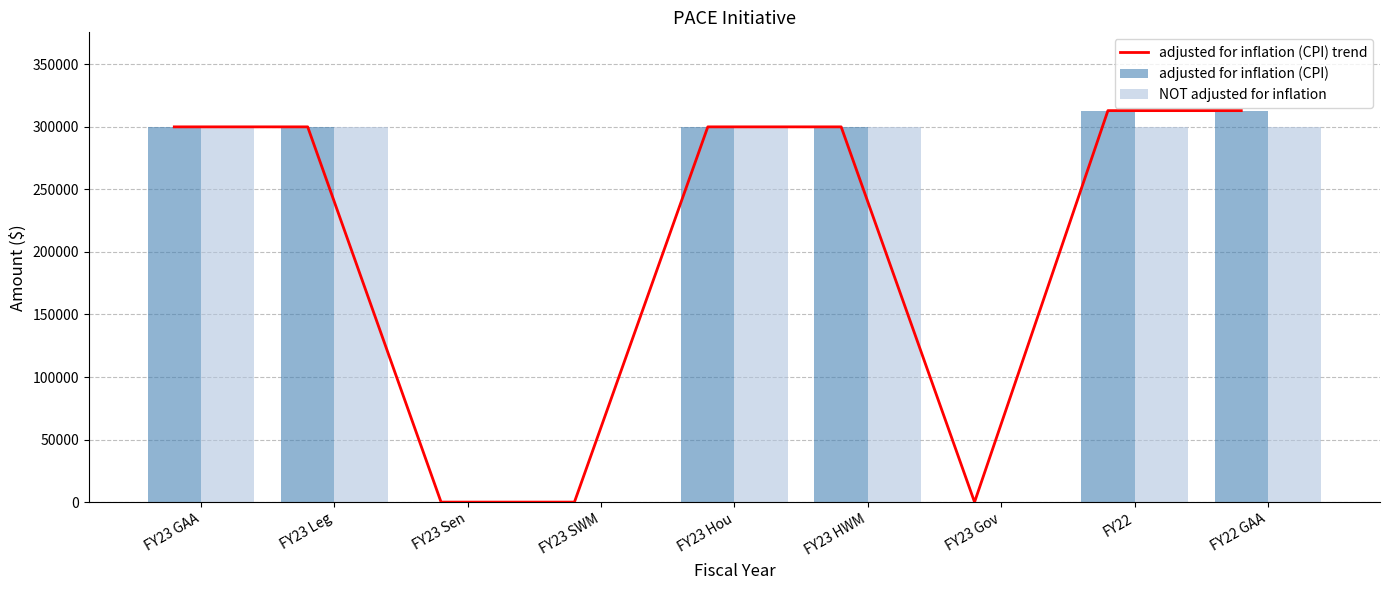

Rank the series by their maximum value, from lowest to highest.

NOT adjusted for inflation, adjusted for inflation (CPI) trend, adjusted for inflation (CPI)